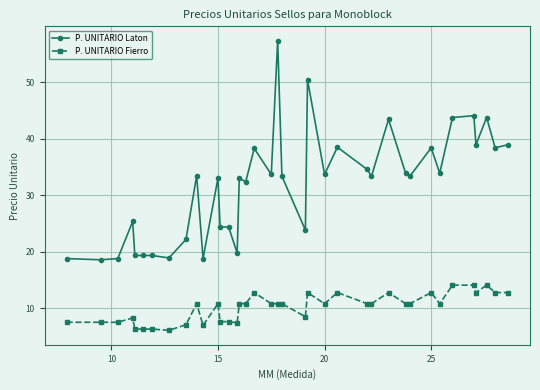

List the series in order of their overall mean, lowest first.

P. UNITARIO Fierro, P. UNITARIO Laton